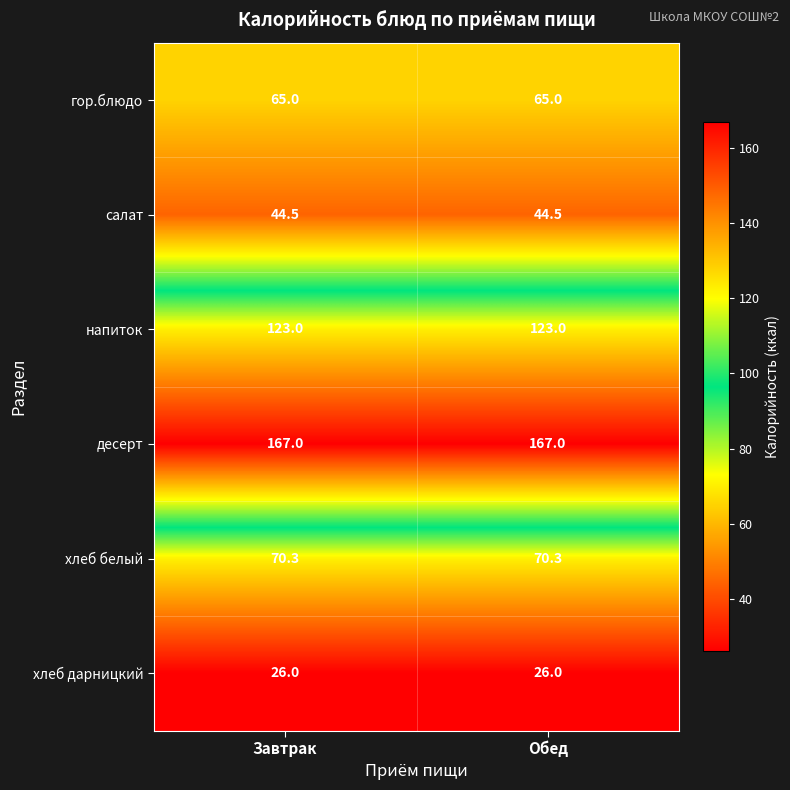

True or false: хлеб дарницкий has a value of 46.4 at Завтрак.

False